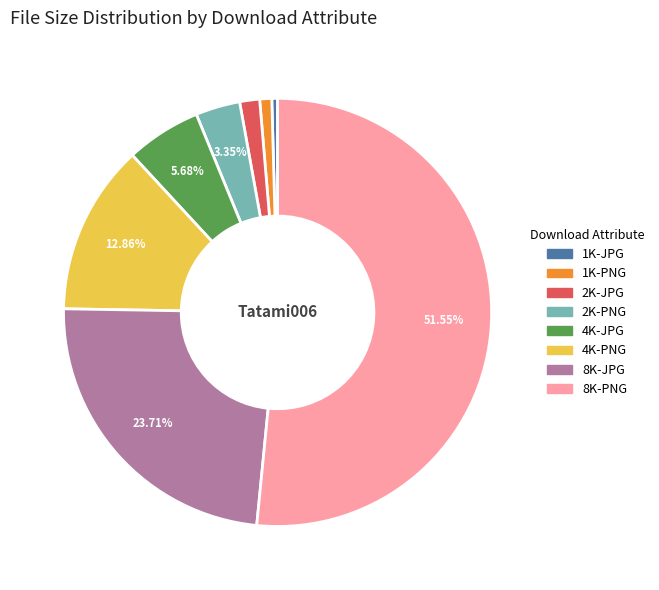

Approximately how many times larger is the value at 2K-PNG compared to 1K-JPG?

7.7